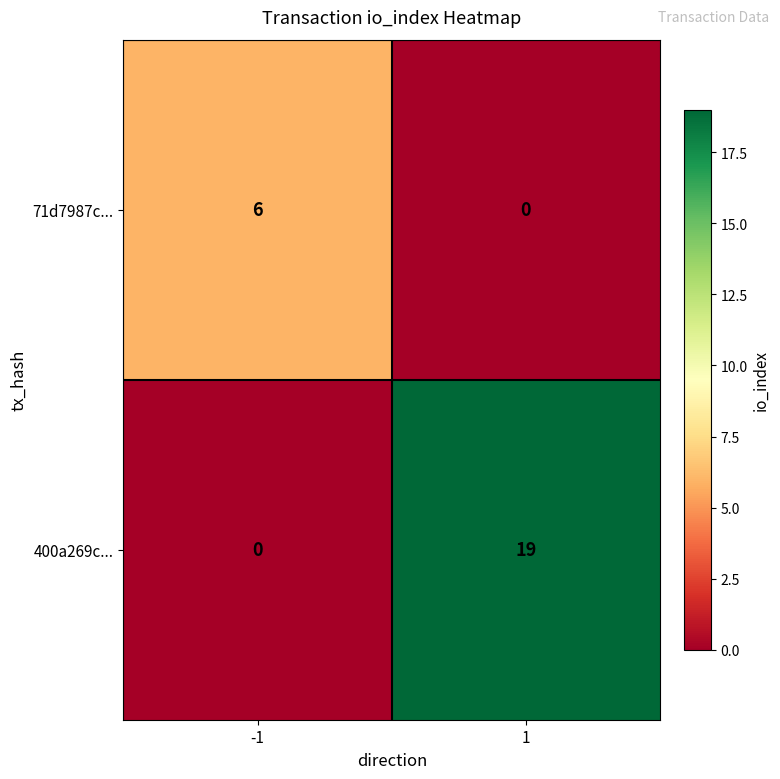

At which category is the sum across all series the highest?

1